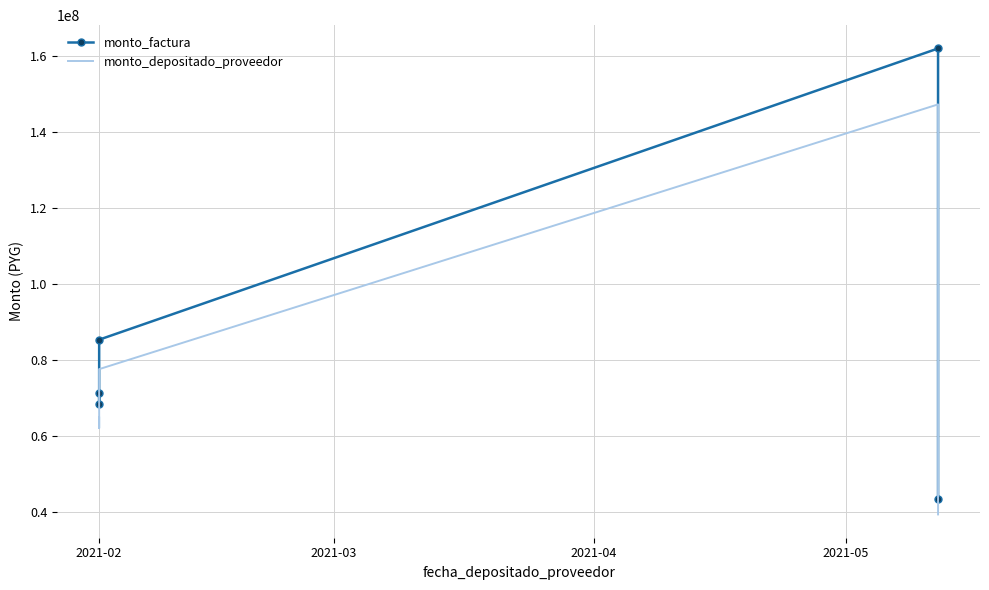

At which category is the sum across all series the highest?

2021-05